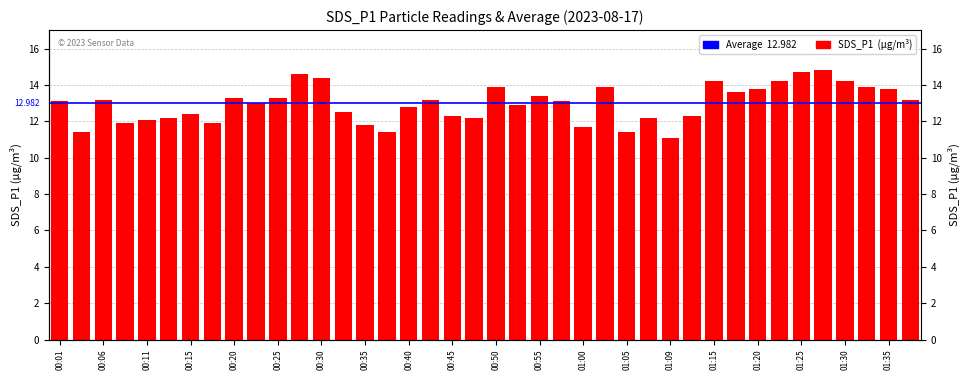

What position from the left is 01:09?

29